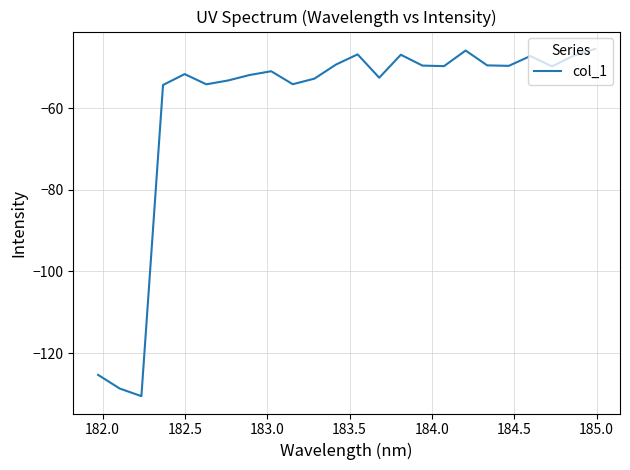

What is the minimum value shown in the chart?

-130.6